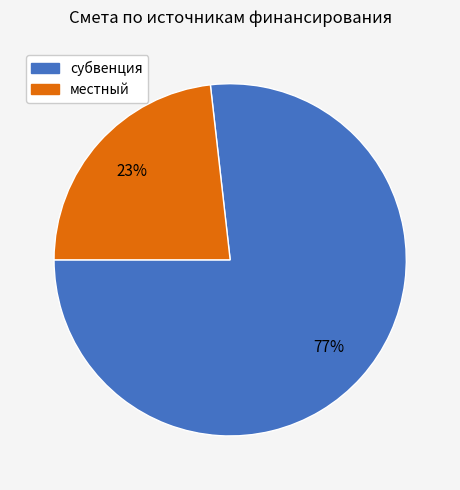

Which category has the biggest portion of the pie?

субвенция